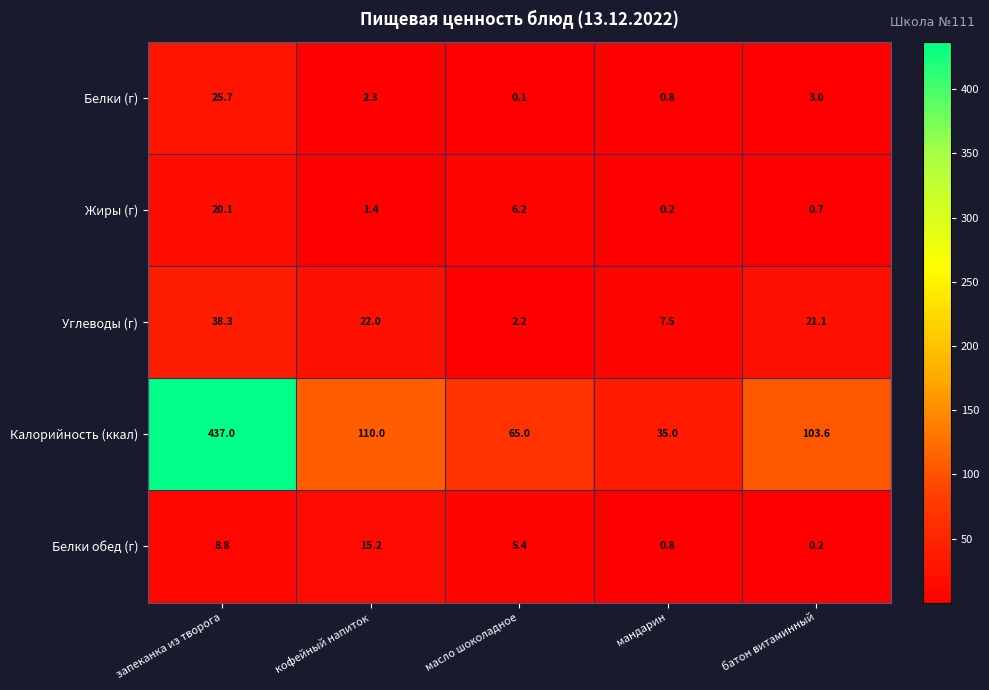

Reading left to right, extract all data points from this chart.

Белки (г): 25.7	2.3	0.1	0.8	3.0
Жиры (г): 20.1	1.4	6.2	0.2	0.7
Углеводы (г): 38.3	22.0	2.2	7.5	21.1
Калорийность (ккал): 437.0	110.0	65.0	35.0	103.6
Белки обед (г): 8.8	15.2	5.4	0.8	0.2